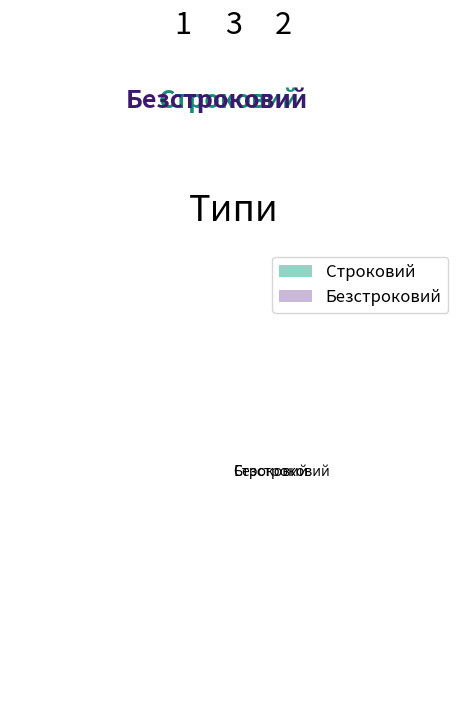

How many slices are in this pie chart?

2